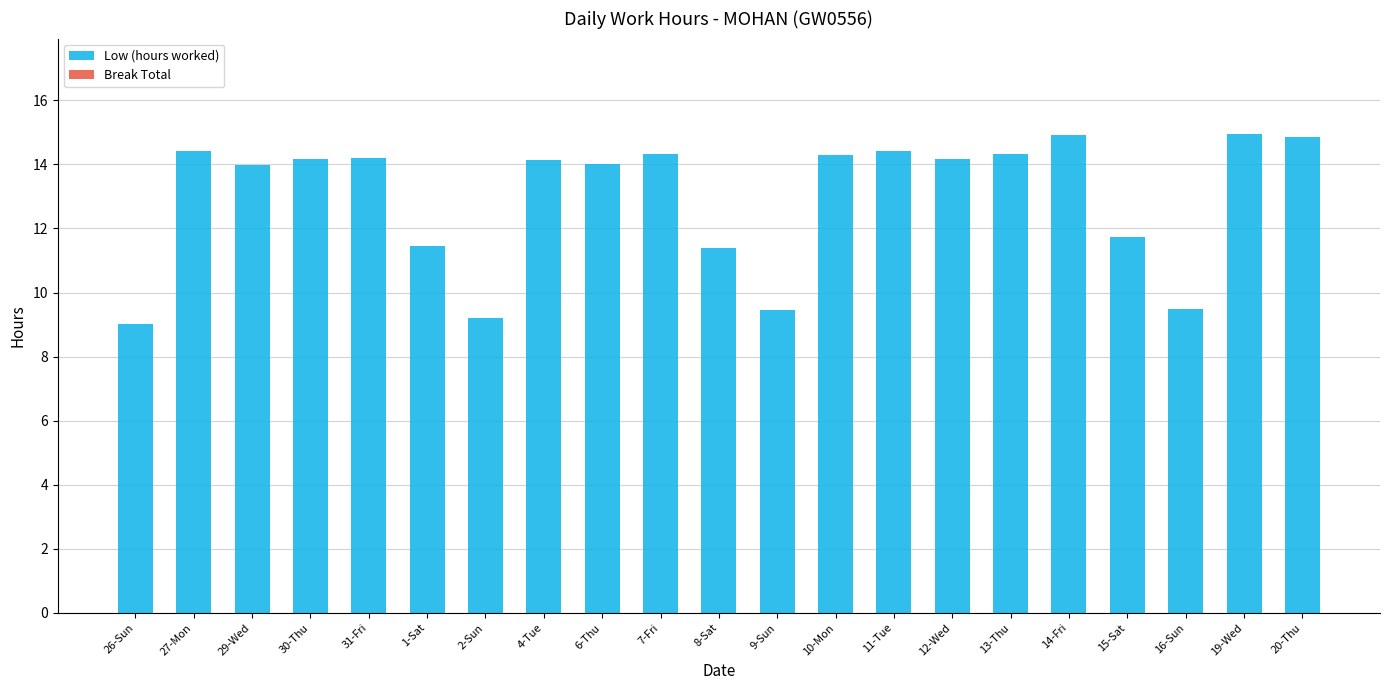

What is the difference between the maximum and minimum values?

5.9